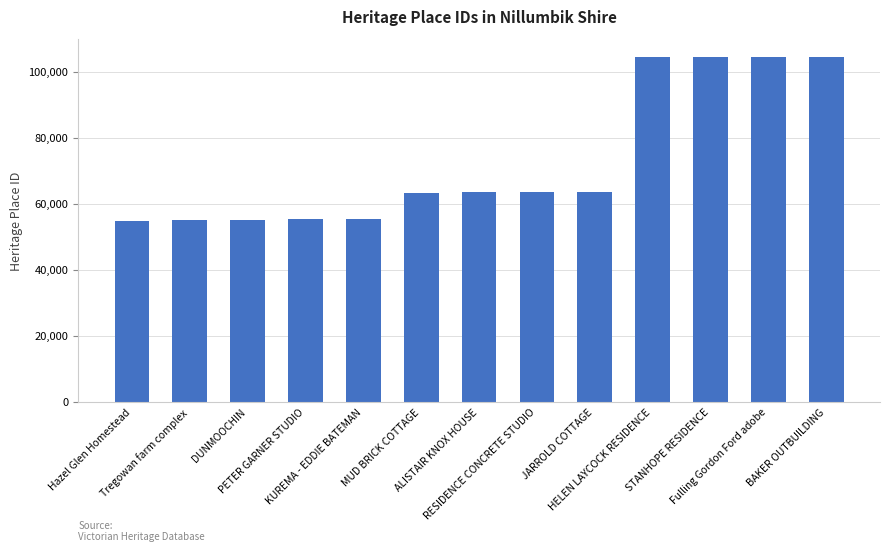

What is the value of the 4th bar from the left?

55317